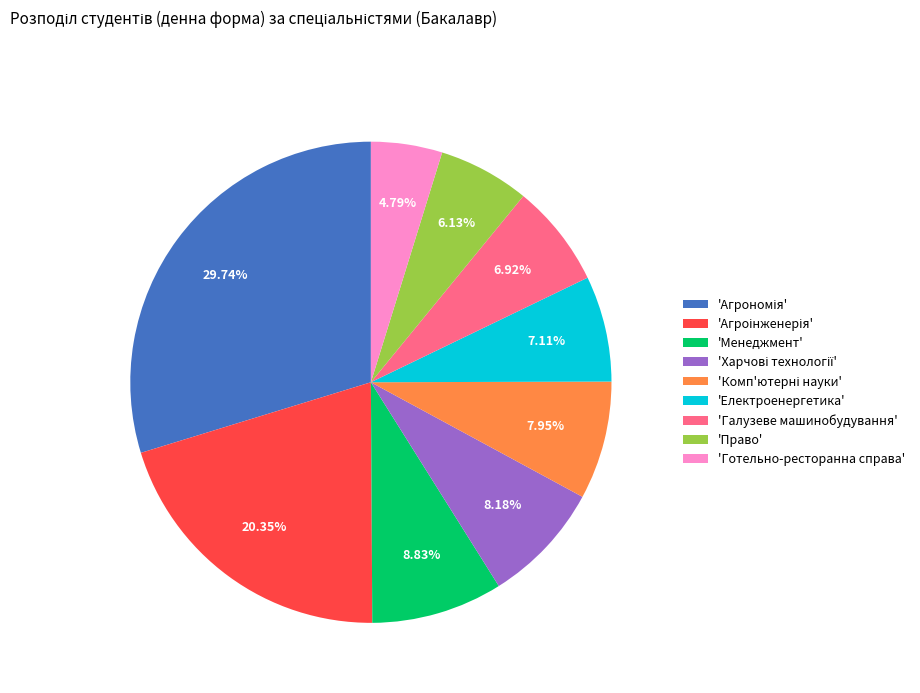

Does 'Галузеве машинобудування' represent more than half of the total?

No